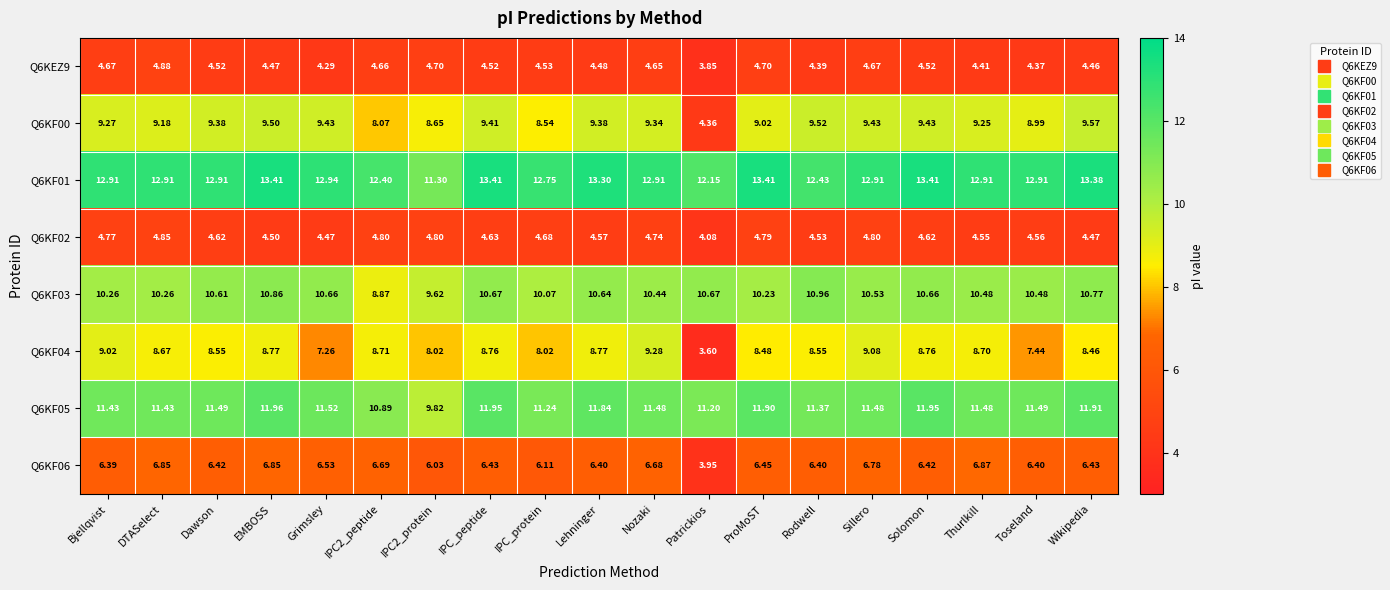

Where is Q6KF00 nearest to the value 6?

Patrickios